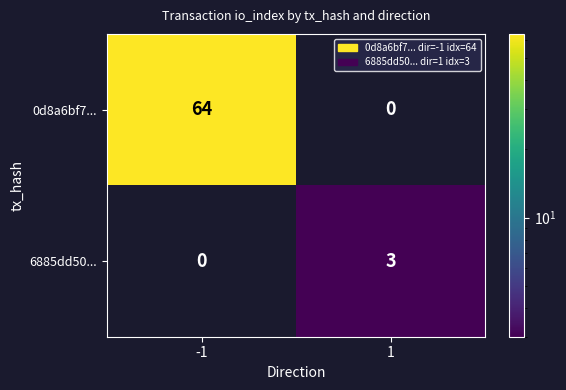

What is the total value across all series at 1?

3